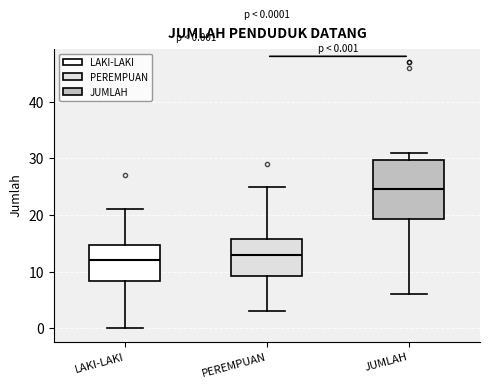

Which box's median line is the lowest?

LAKI-LAKI